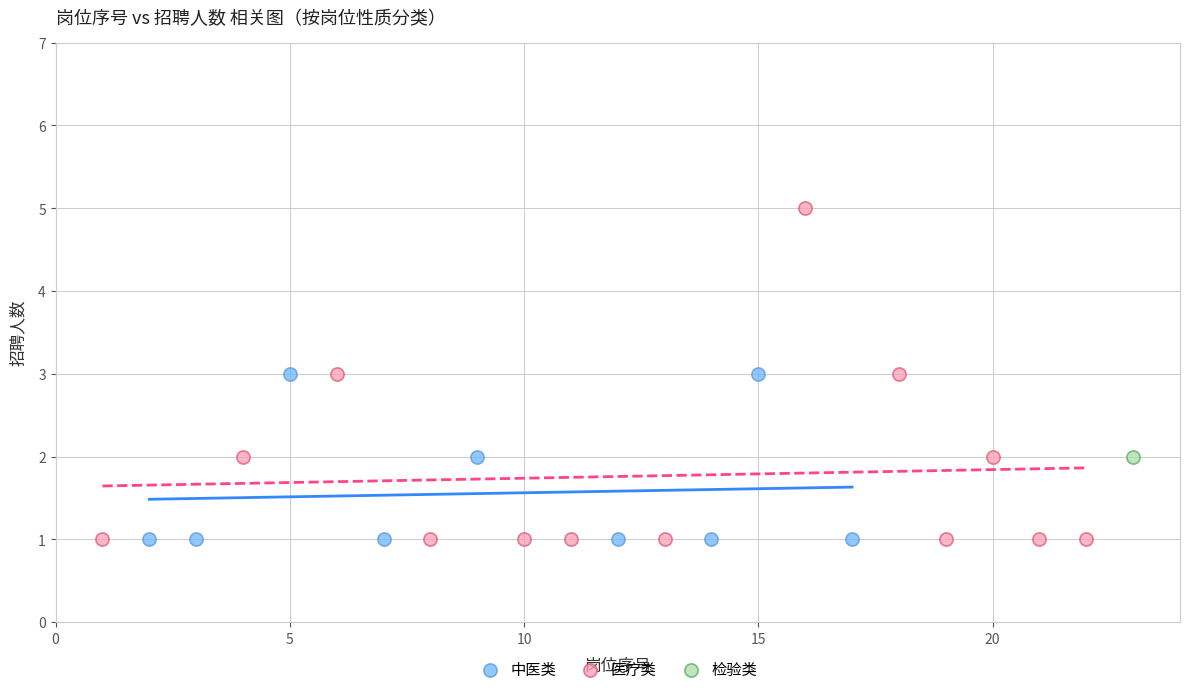

What are all the series names shown in the legend?

中医类, 医疗类, 检验类